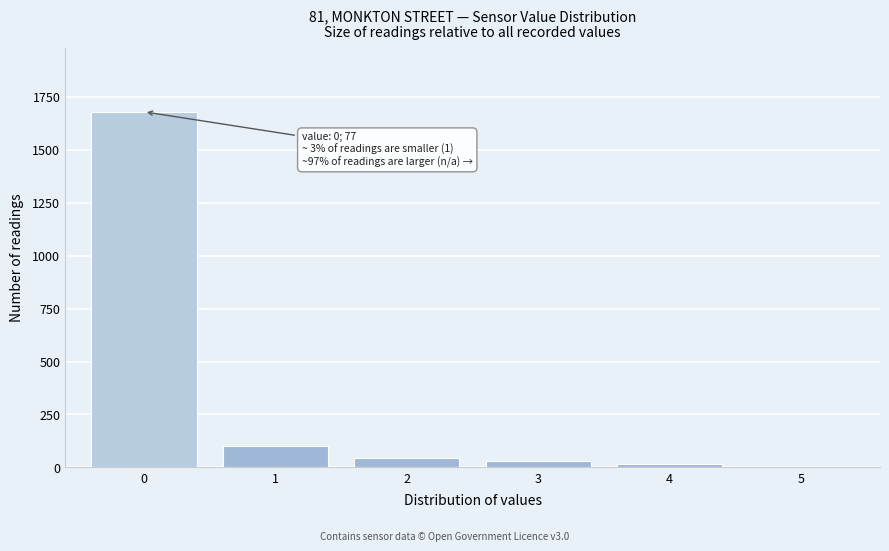

Which range on the x-axis has the tallest bar?

-0.5 to 0.5